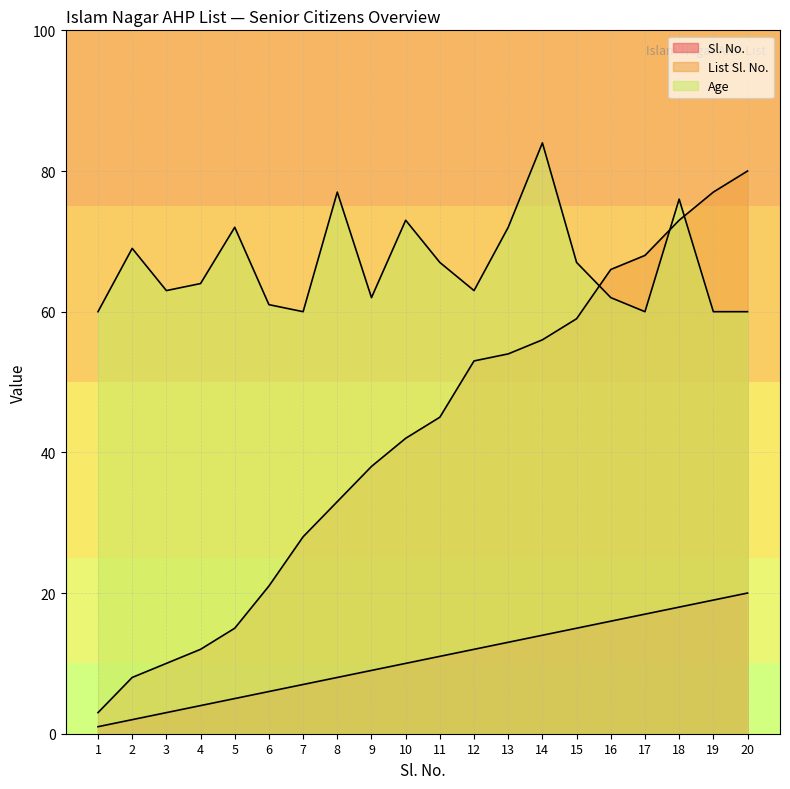

How many intersections are there between List Sl. No. and Age?

3